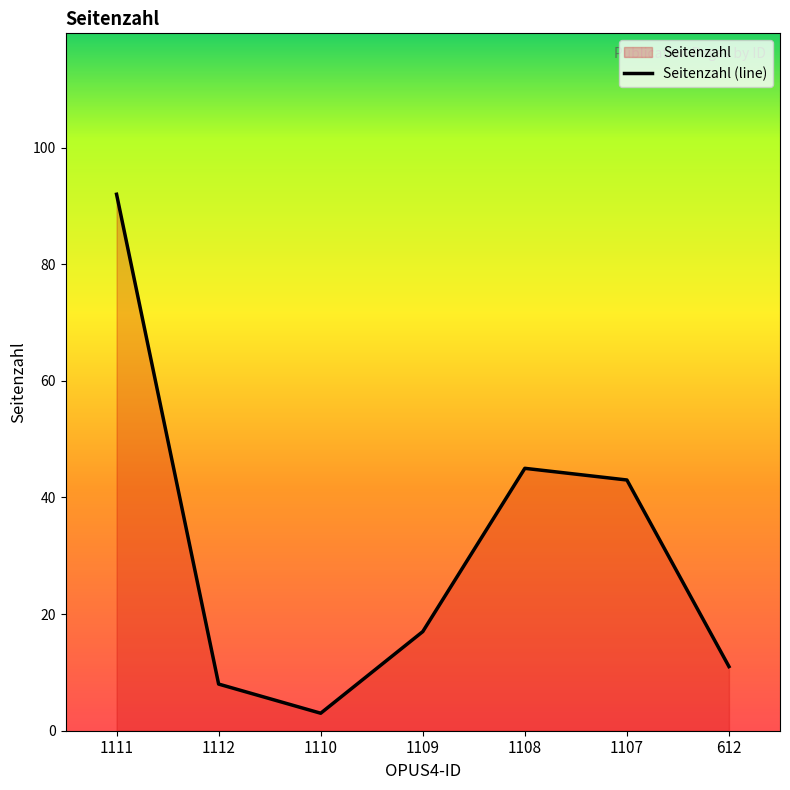

Reading left to right, transcribe all the data shown in this chart.

92	8	3	17	45	43	11